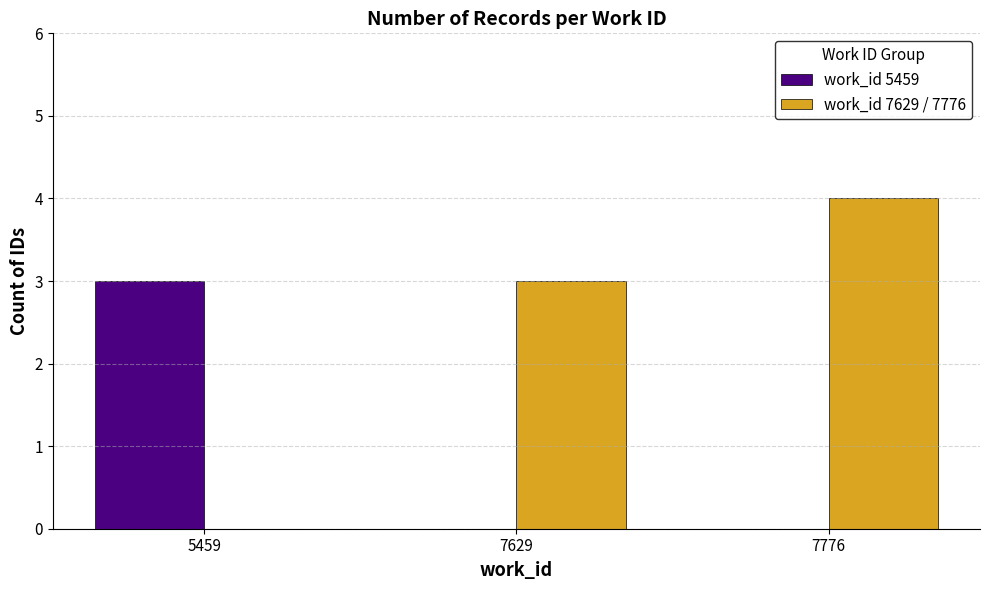

At which label is work_id 7629 / 7776 closest to 2?

7629